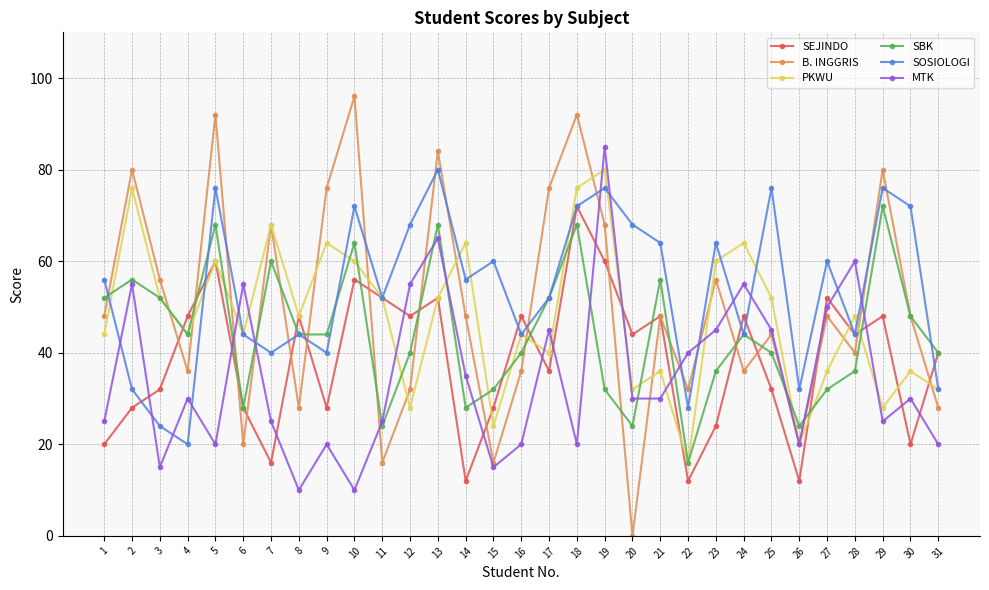

How many interior local peaks does the SOSIOLOGI series have?

10